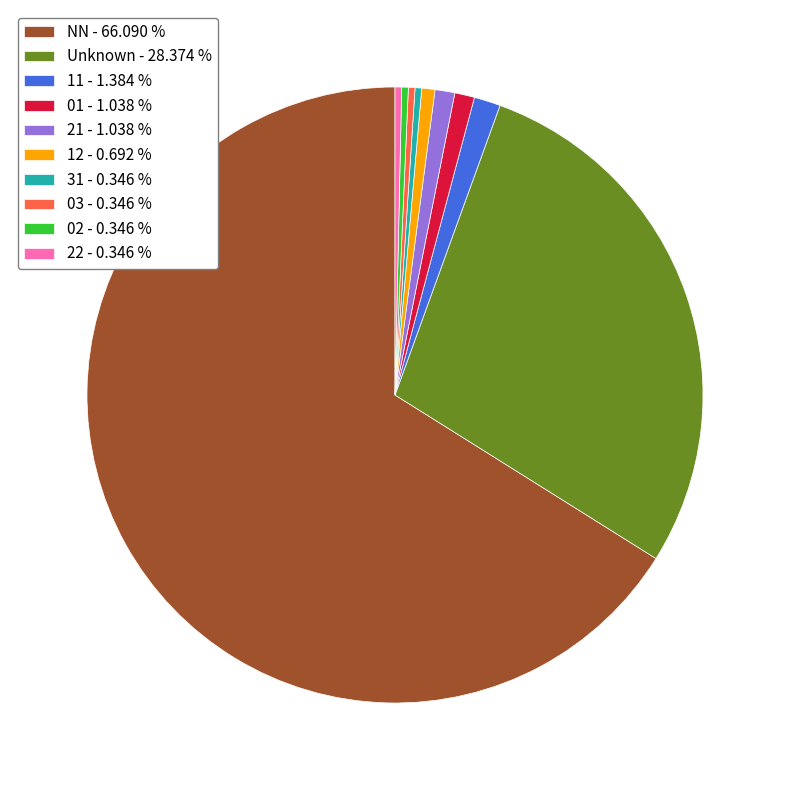

Do NN - 66.090 % and 12 - 0.692 % together represent more than half of the pie?

Yes